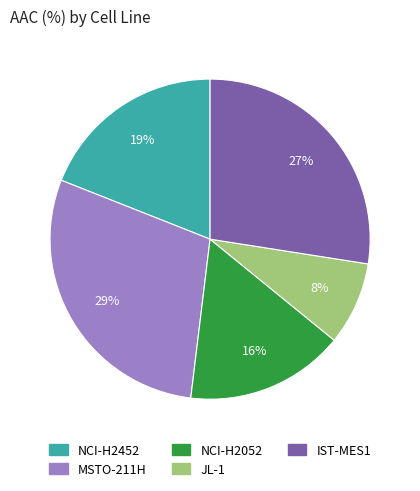

To the nearest percent, what is the average slice percentage?

20%